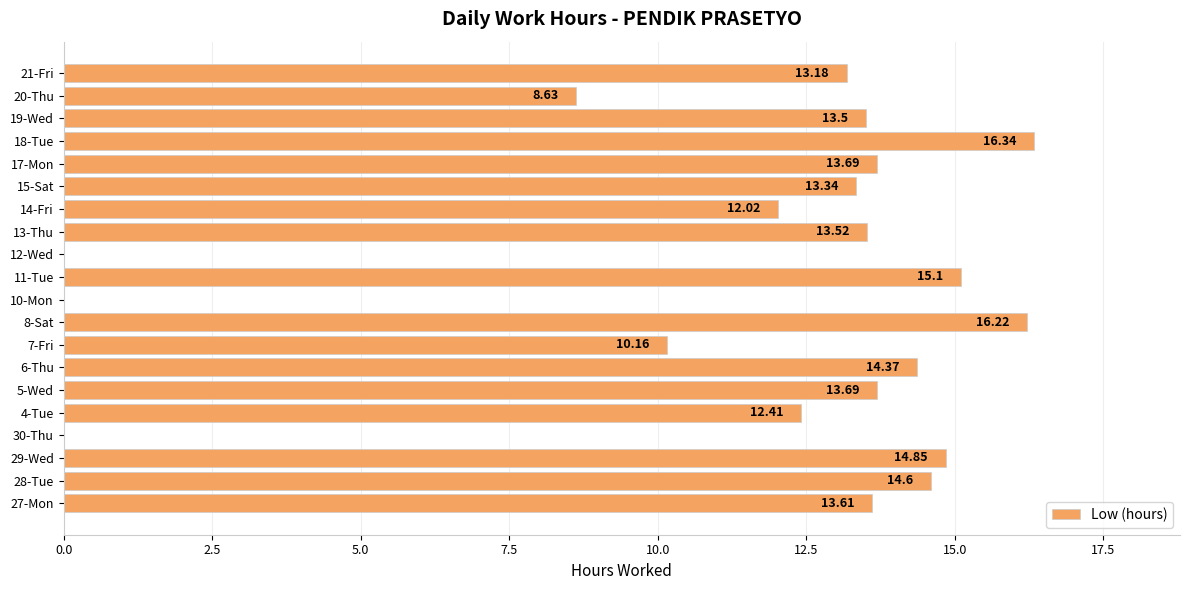

What is the change in value from 17-Mon to 21-Fri?

-0.5